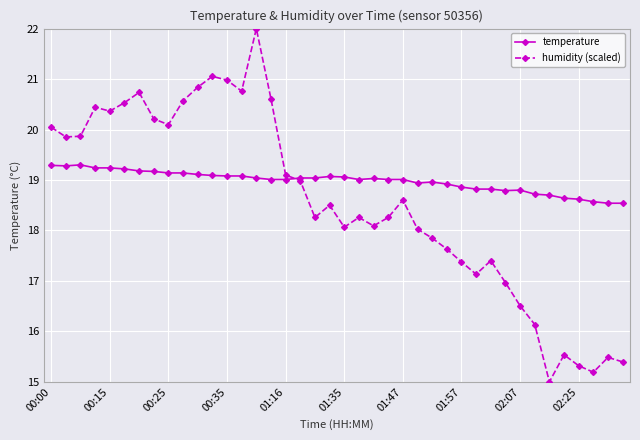

How many interior local valleys does the humidity (scaled) series have?

10